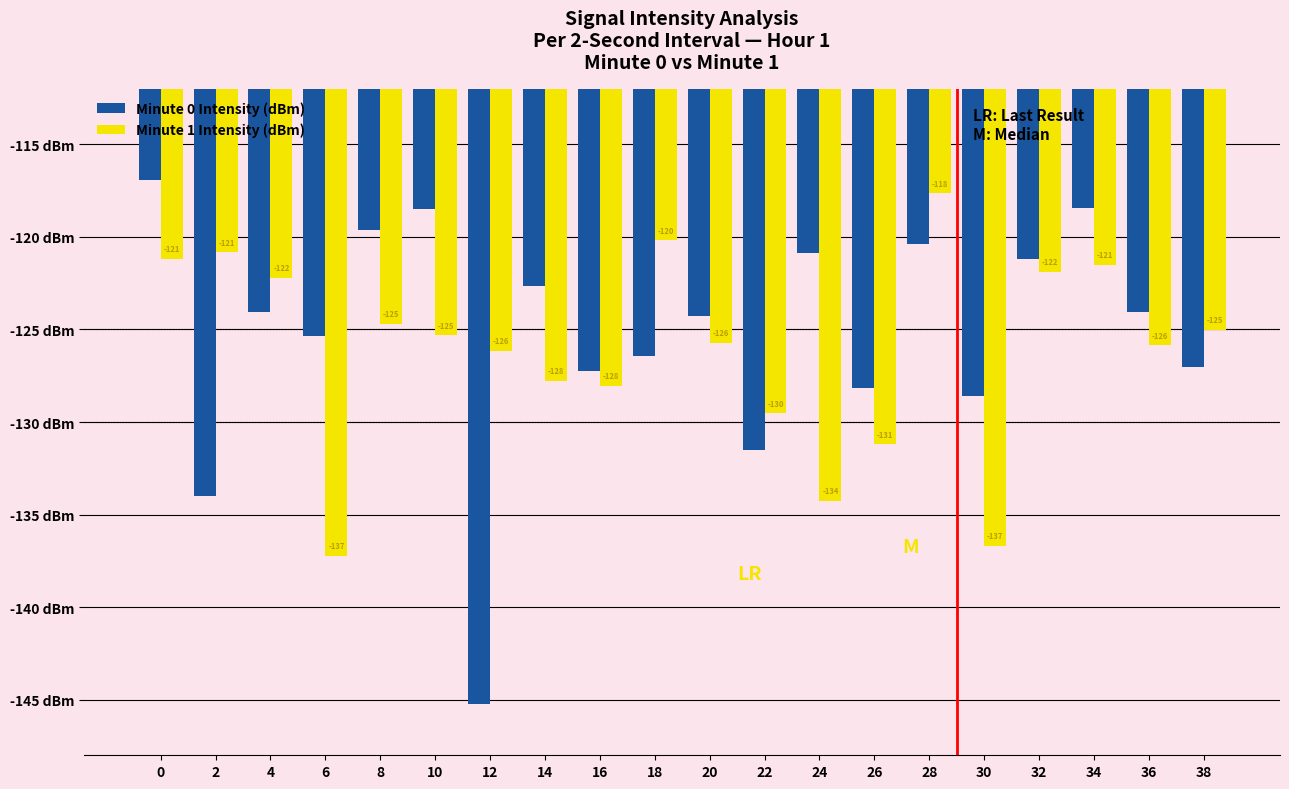

What is the sum of all Minute 1 Intensity (dBm) values?

-2522.8